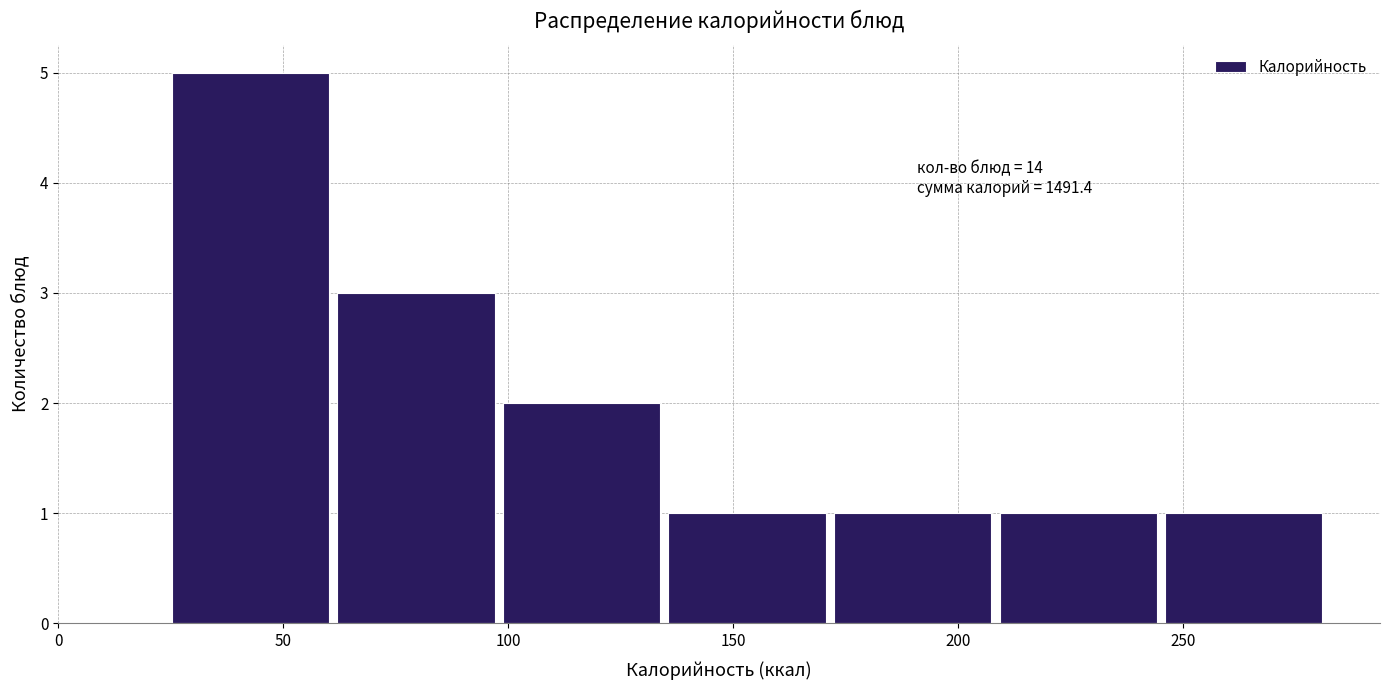

Which range on the x-axis has the tallest bar?

25 to 60